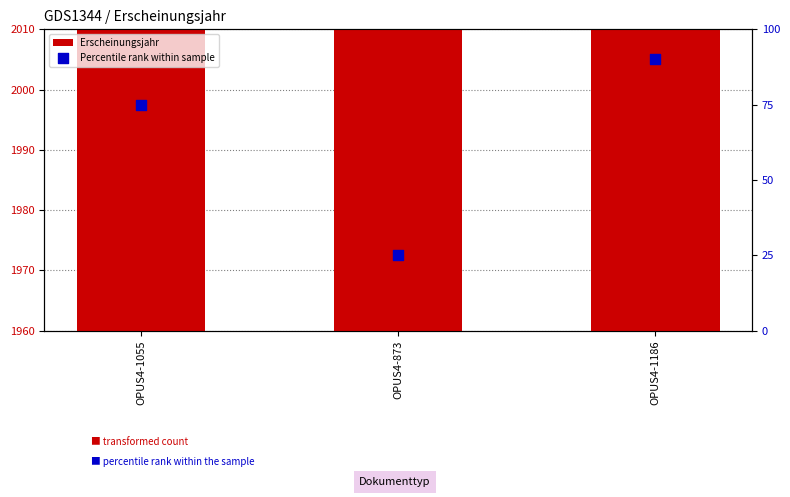

Which series has the largest Y range (max minus min)?

Percentile rank within sample